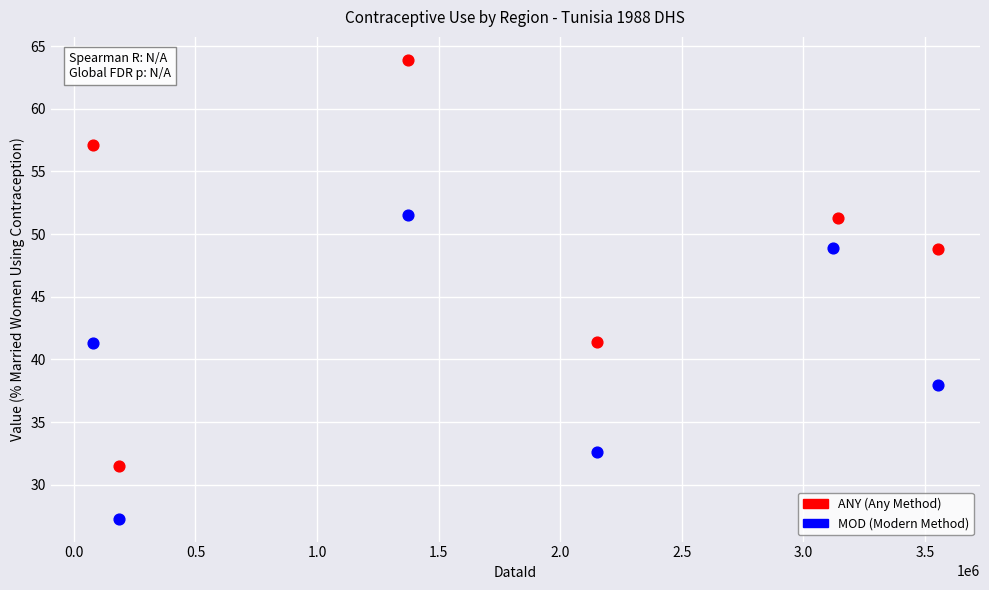

Which series reaches the maximum Y coordinate?

ANY (Any Method)